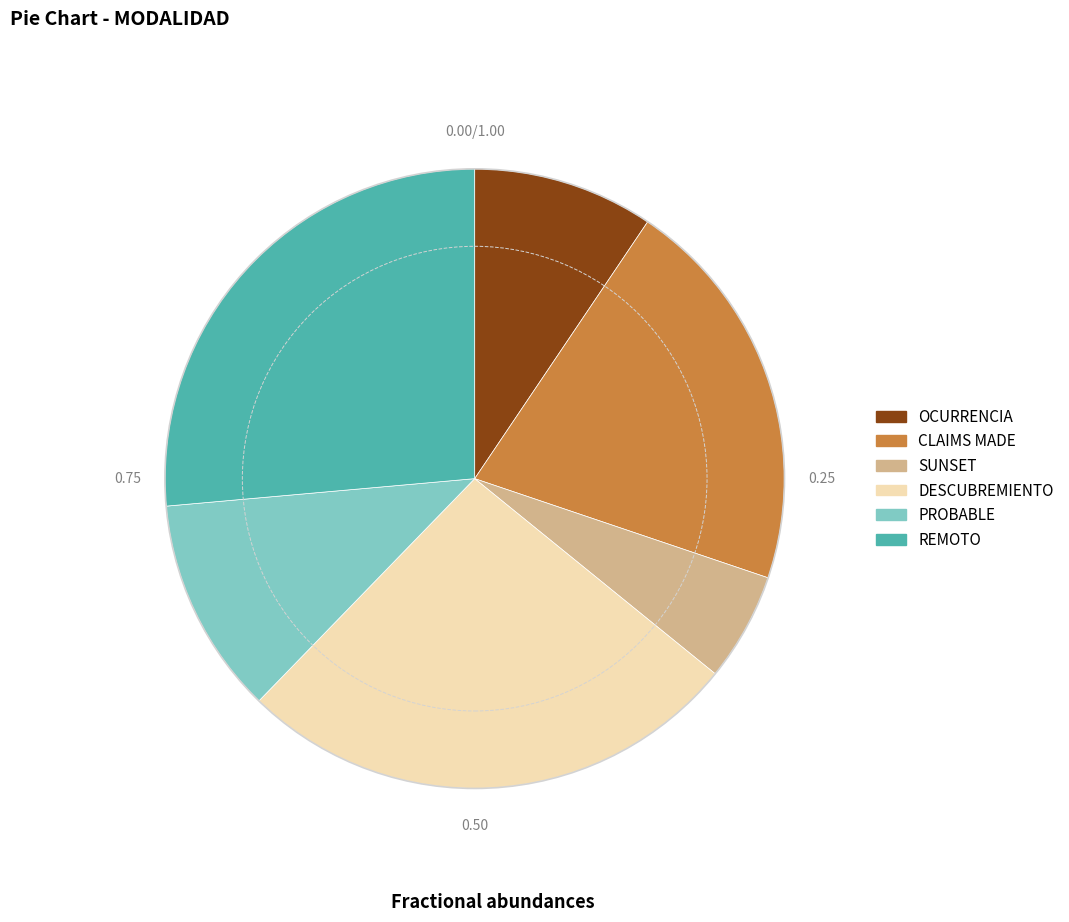

Do REMOTO and OCURRENCIA together represent more than half of the pie?

No